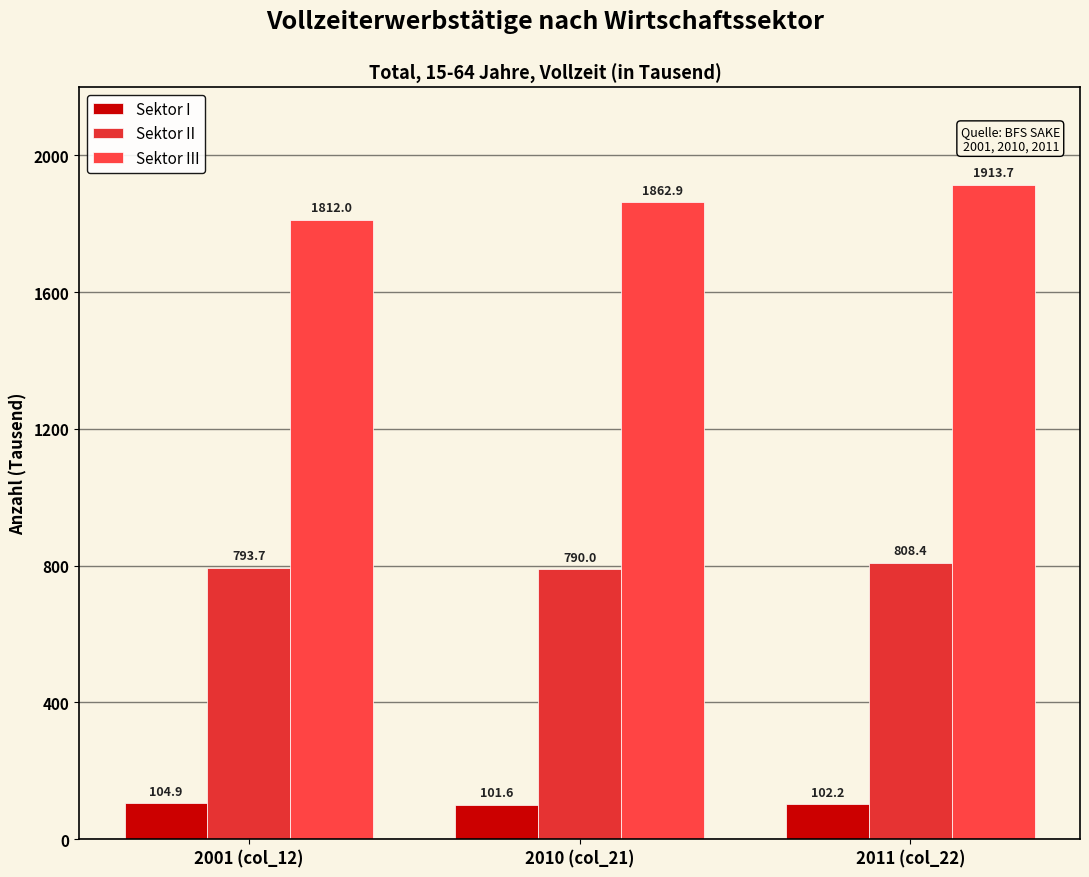

Between 2010 (col_21) and 2011 (col_22), which is larger?

2011 (col_22)